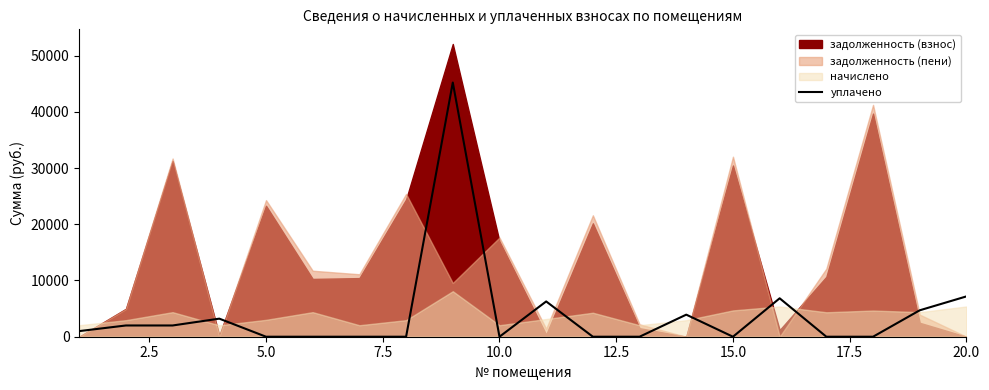

What is the highest value of the уплачено series?

45200.9